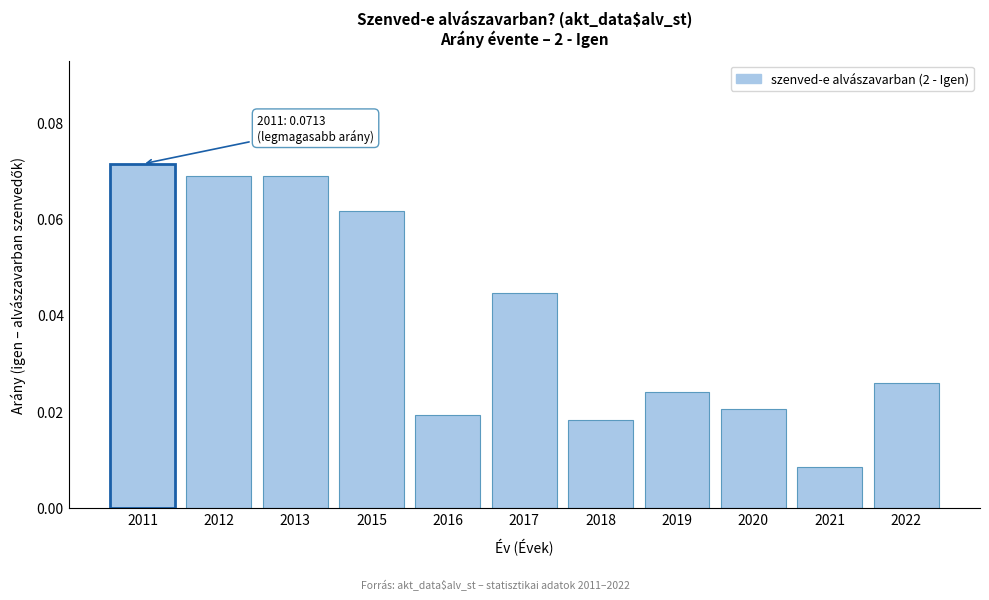

Between 2018 and 2019, which is larger?

2019